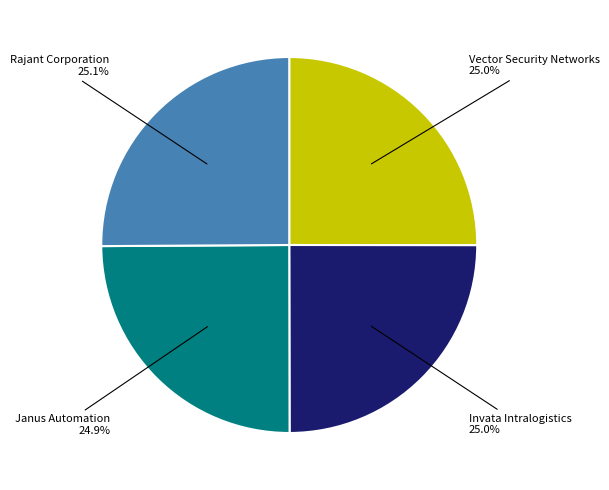

To the nearest percent, what is the average slice percentage?

25%